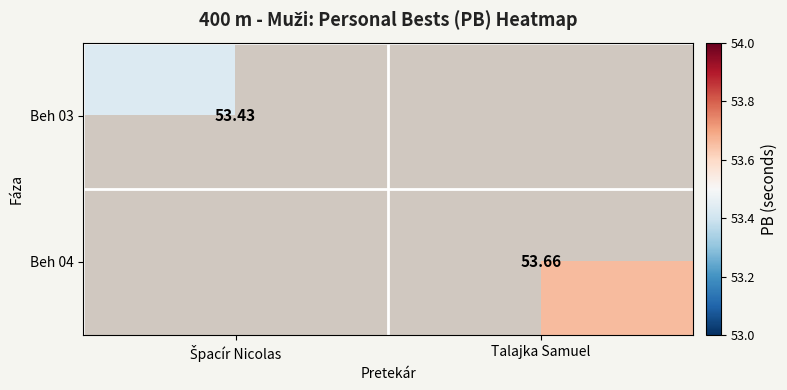

At which category does the chart reach its minimum across all series?

Špacír Nicolas